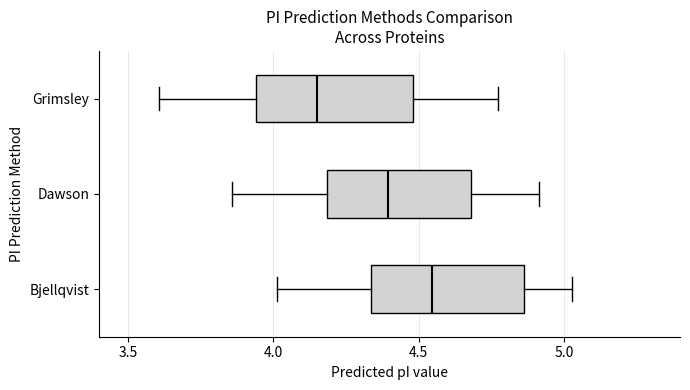

Where is the right edge of the box for Bjellqvist on the x-axis? The values are not printed on the chart, so give them approximately, as read against the axis.

4.85